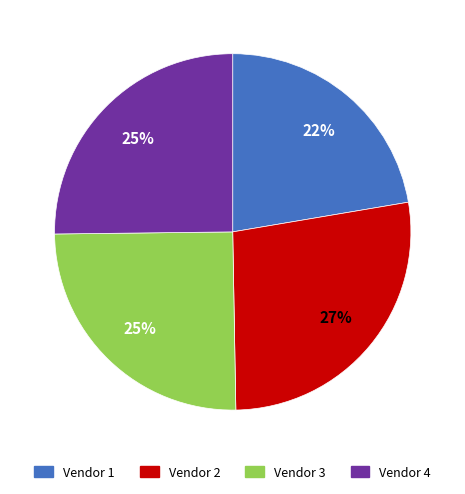

The Vendor 3 slice represents 36% of the pie. True or false?

False